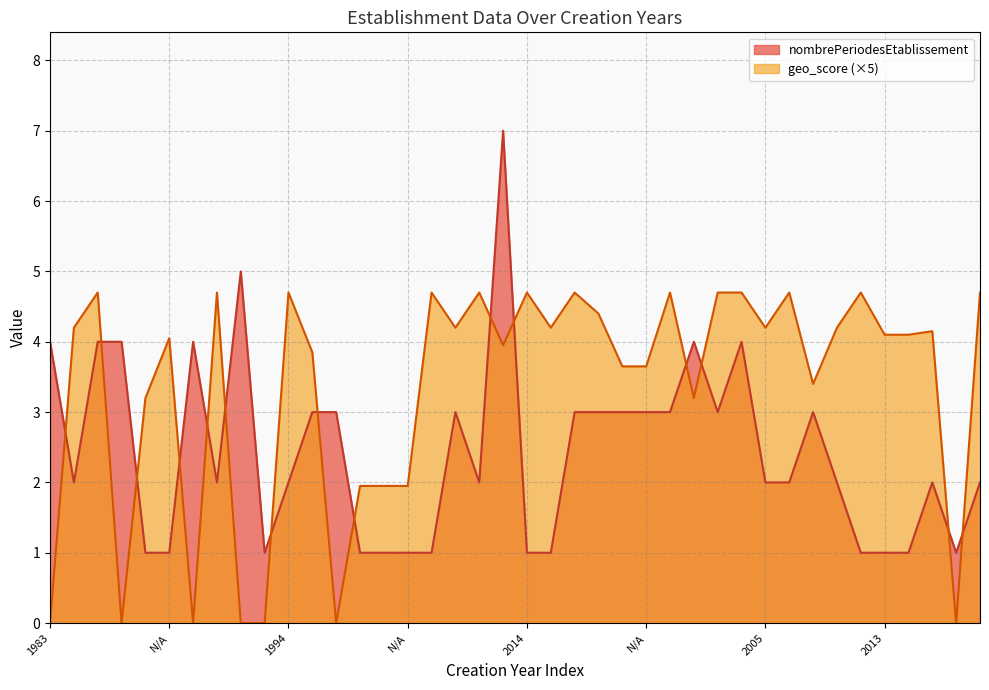

True or false: nombrePeriodesEtablissement and geo_score intersect in this chart.

True